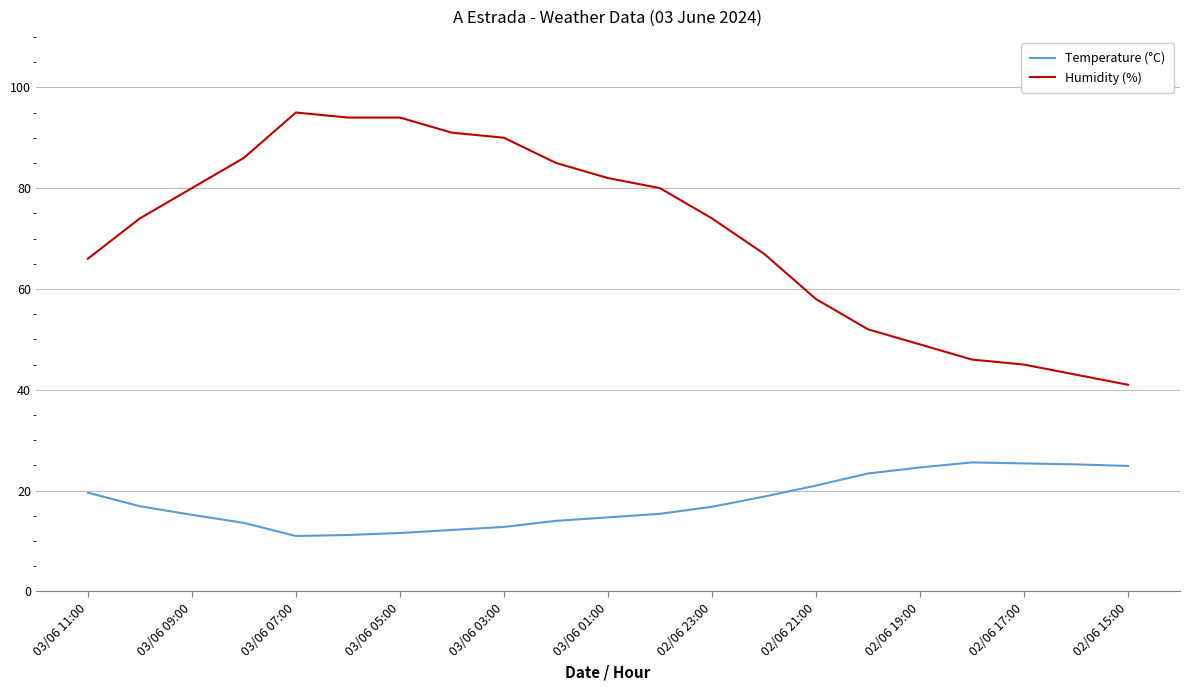

What is the difference between the maximum and minimum values in the Temperature (°C) series?

14.6